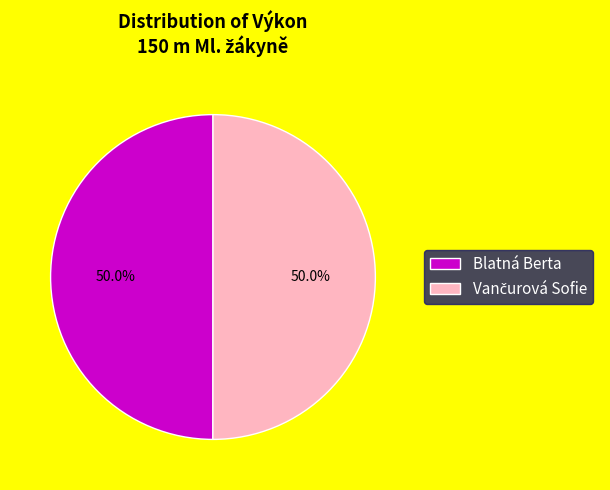

How many segments does this pie chart have?

2